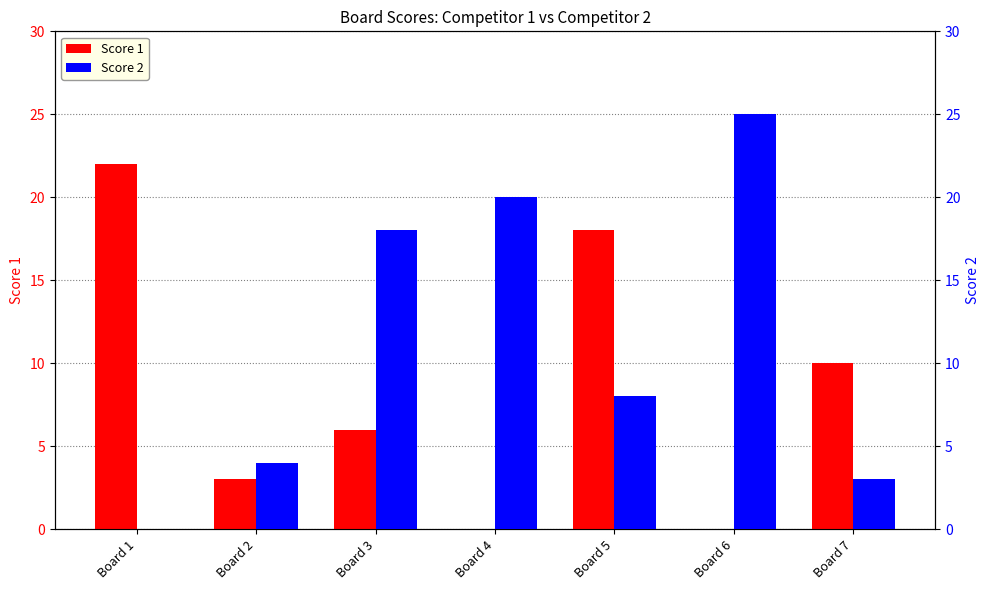

How many series are shown in this chart?

2